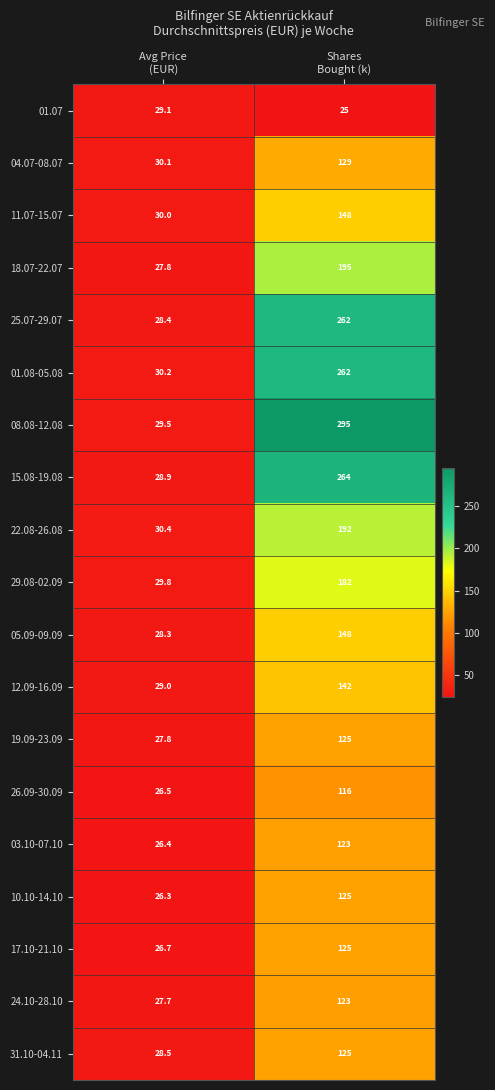

Which series has the largest range (max minus min)?

08.08-12.08